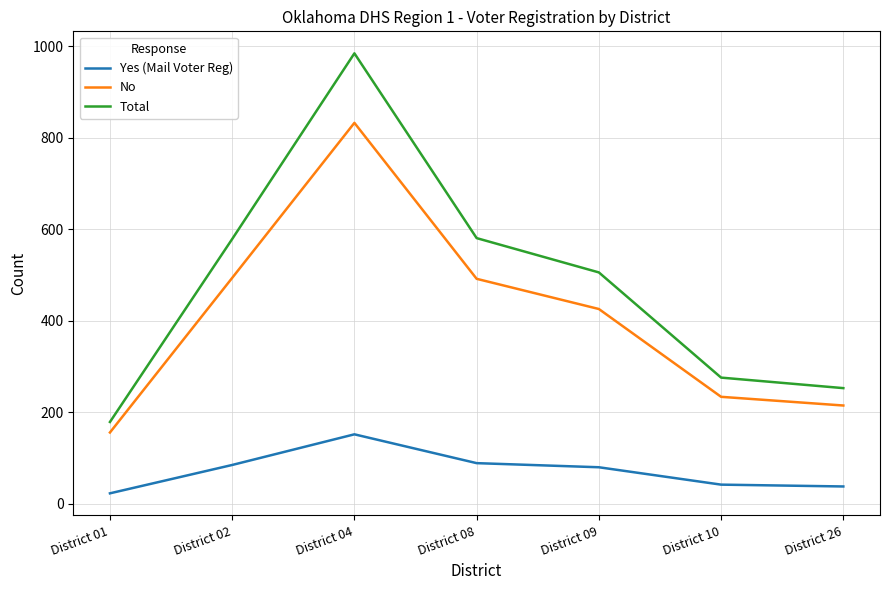

What is the minimum value shown in the chart?

23